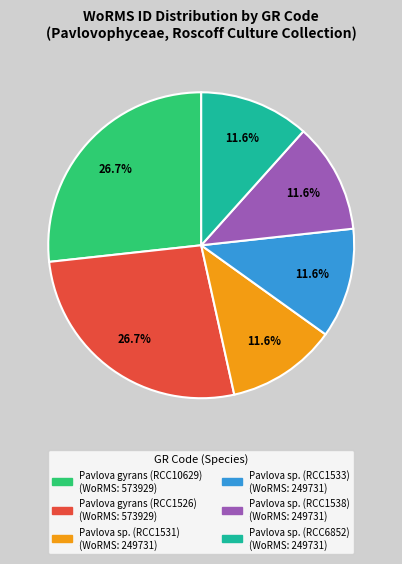

What is the ratio of the value at Pavlova gyrans (RCC1526) to the value at Pavlova sp. (RCC1538)?

2.3